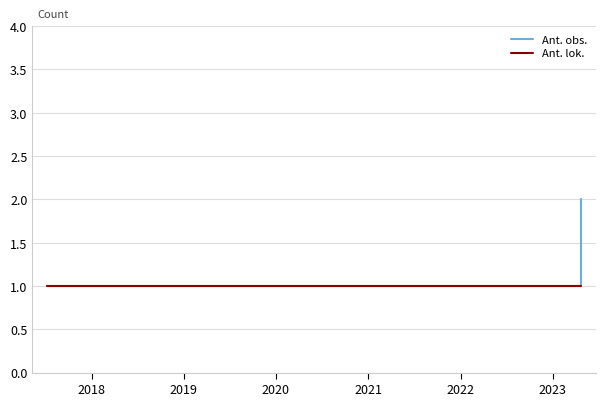

Does the chart display data point markers on the line(s)?

No